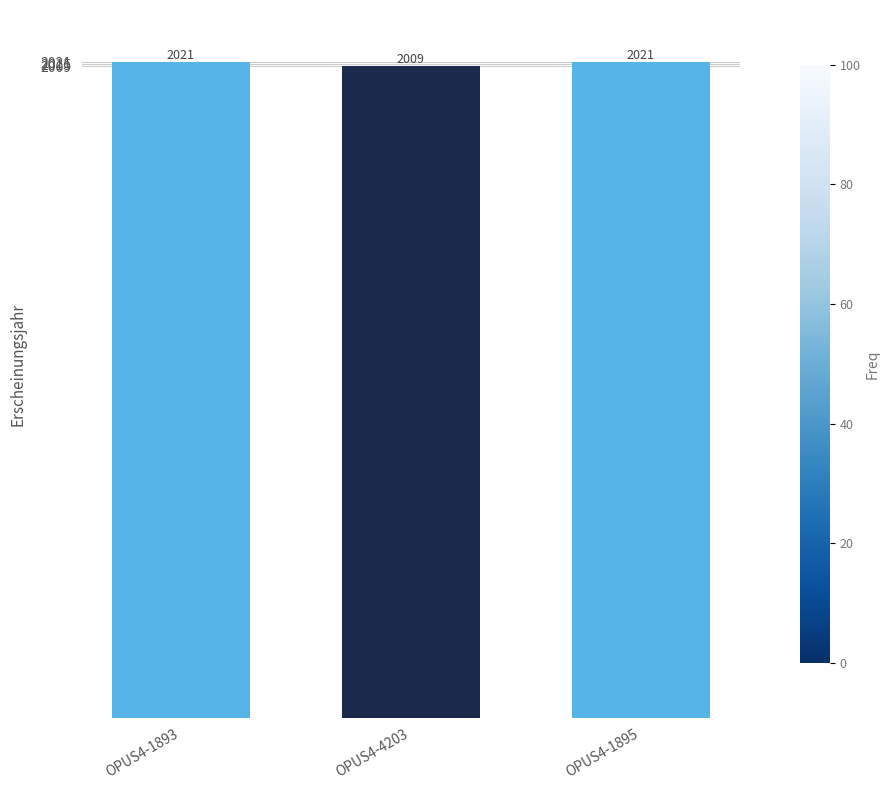

True or false: the data shows 566 at OPUS4-1893.

False